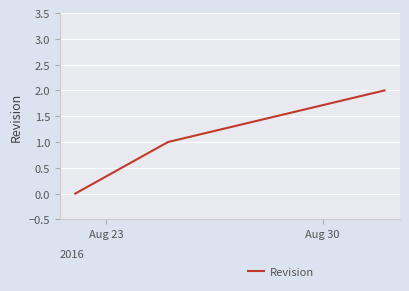

What is the sum of all values?

3